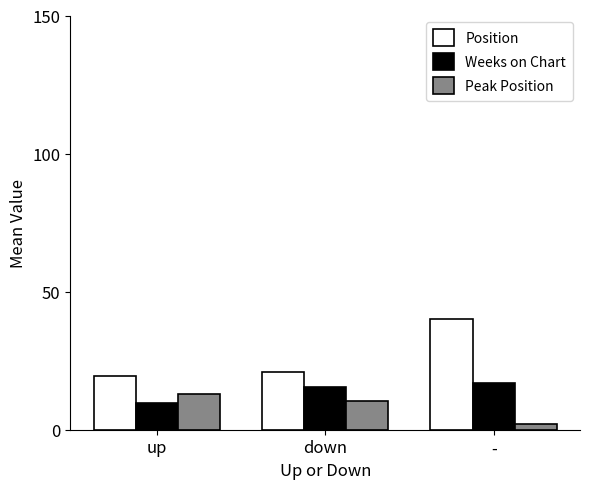

True or false: Position has a value of 21.1 at down.

True